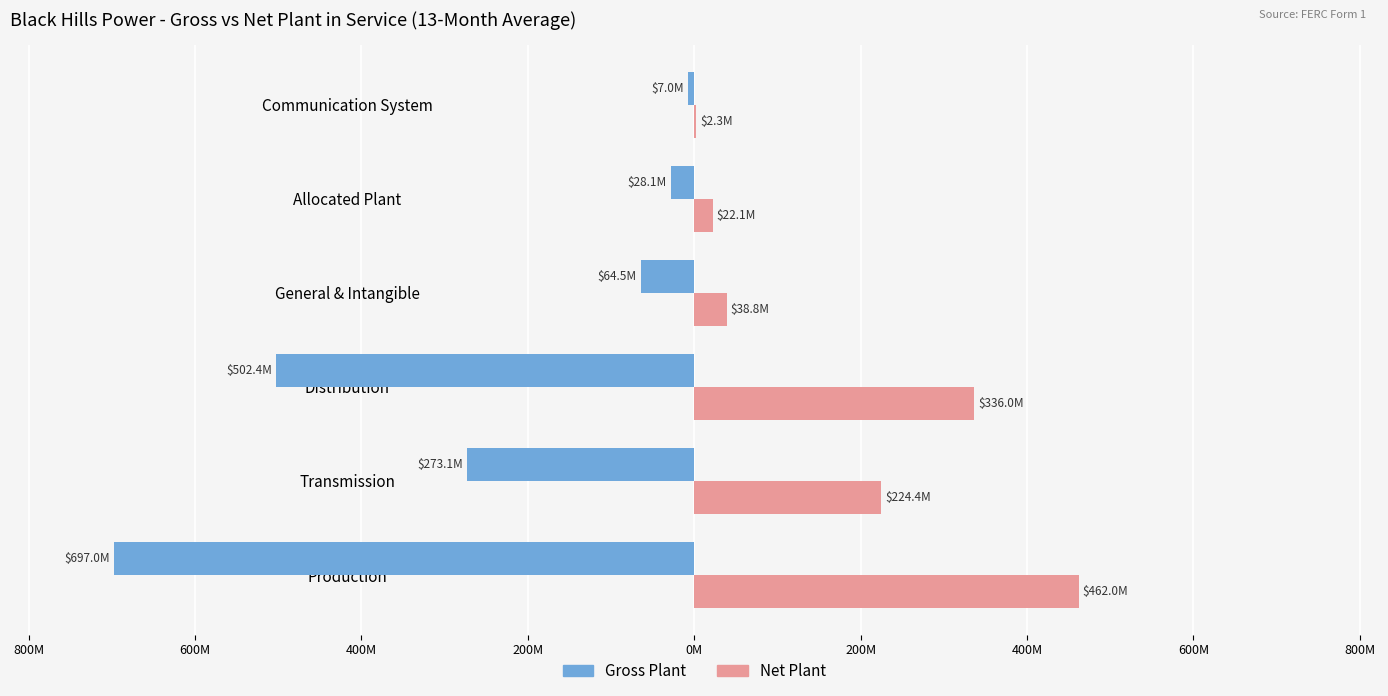

Which series has the largest total across all categories?

Net Plant